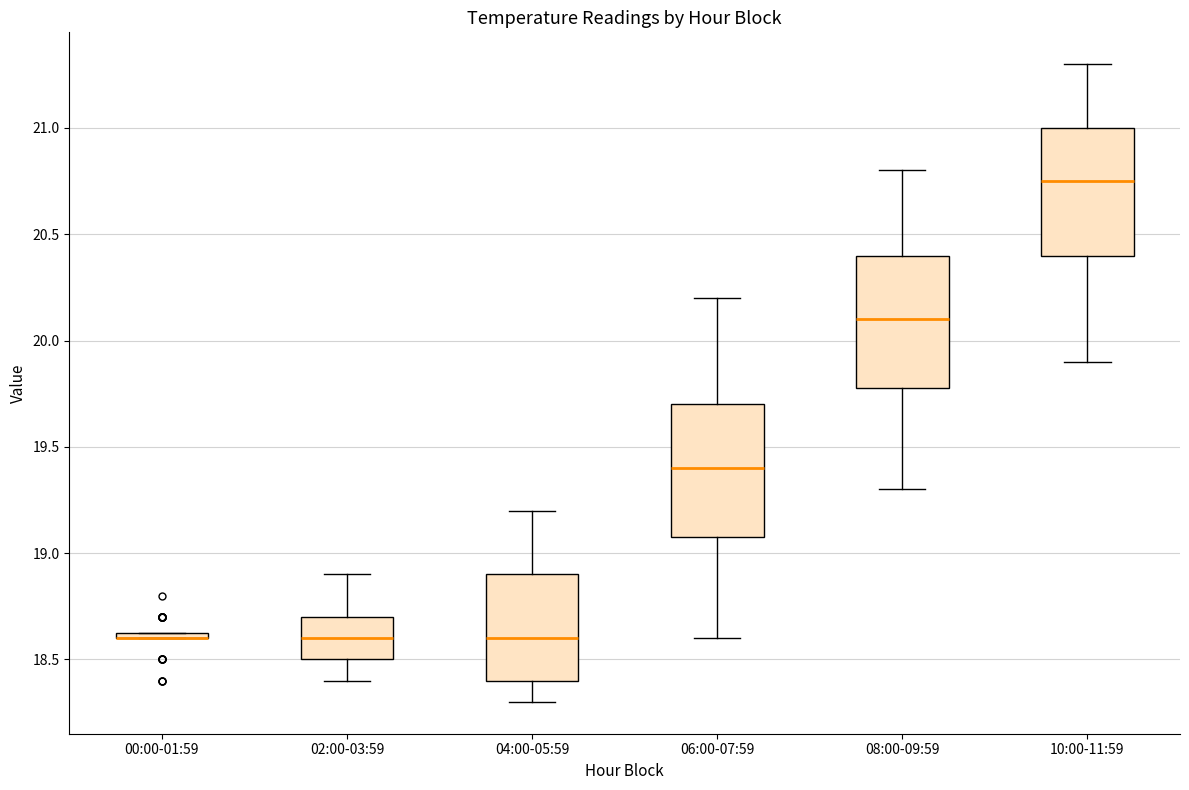

Where does the lower whisker of the box for 10:00-11:59 end on the y-axis? The values are not printed on the chart, so give them approximately, as read against the axis.

19.90